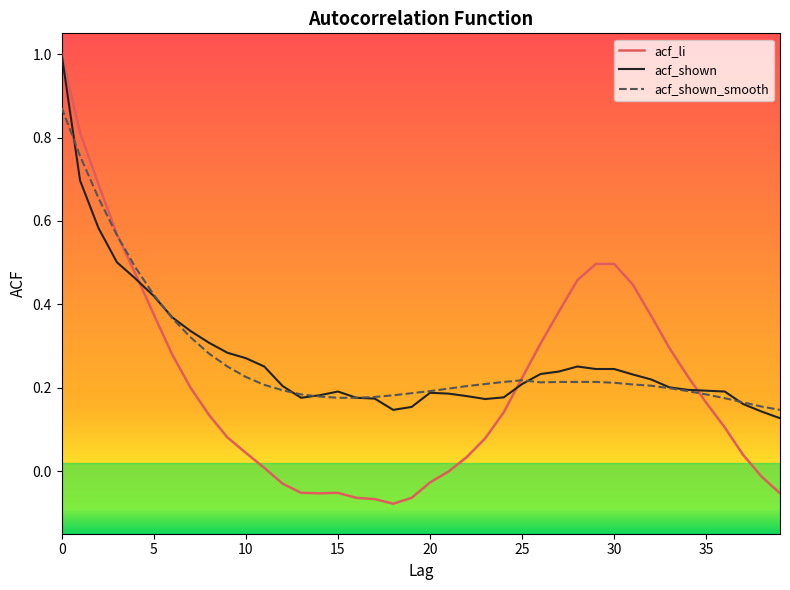

What is the sum of all acf_shown_smooth values?

10.8